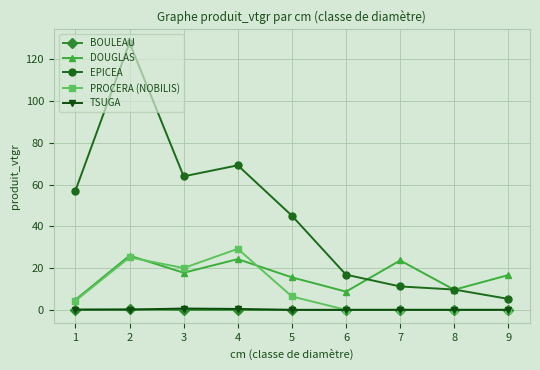

How many categories are shown in the chart?

9